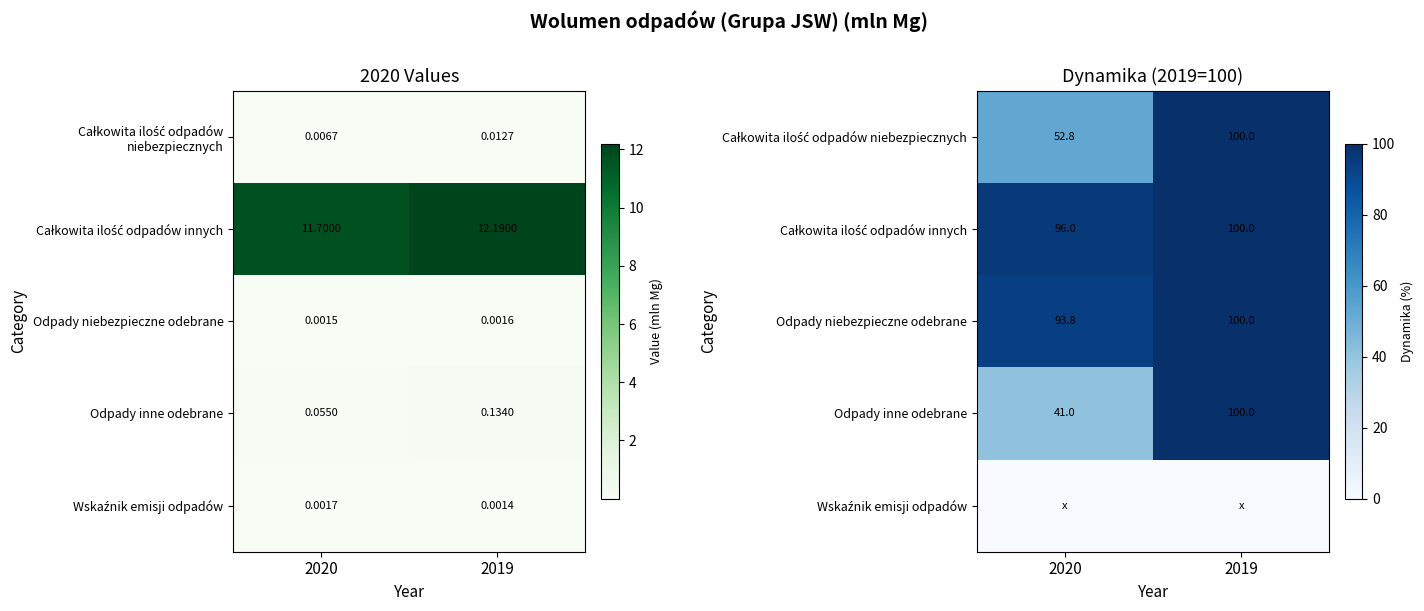

Which category has the lowest value across all series?

2020